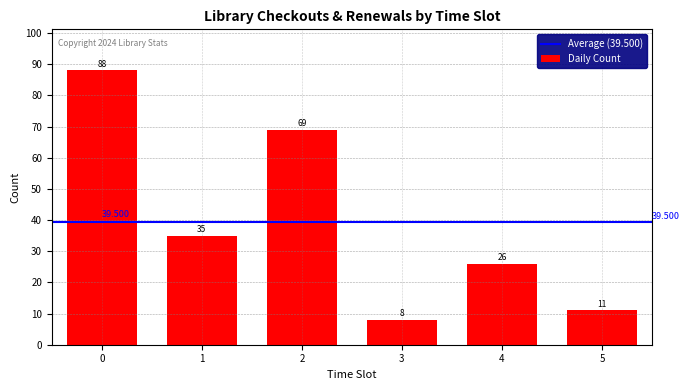

Are the bars horizontal?

No